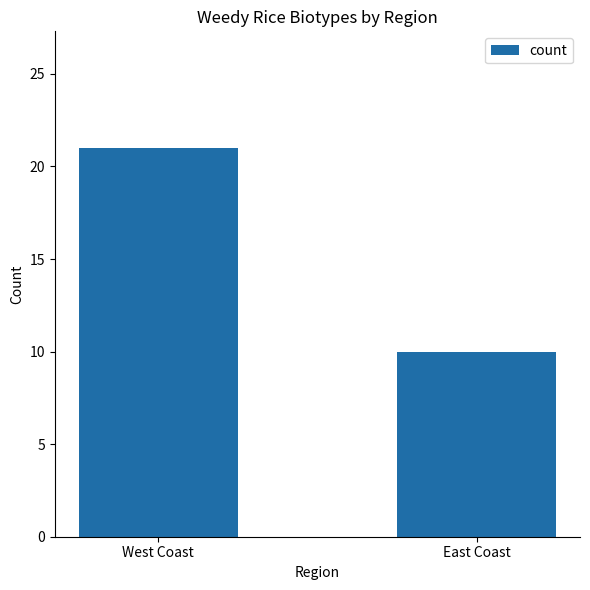

What is the sum of the values at West Coast and East Coast?

31